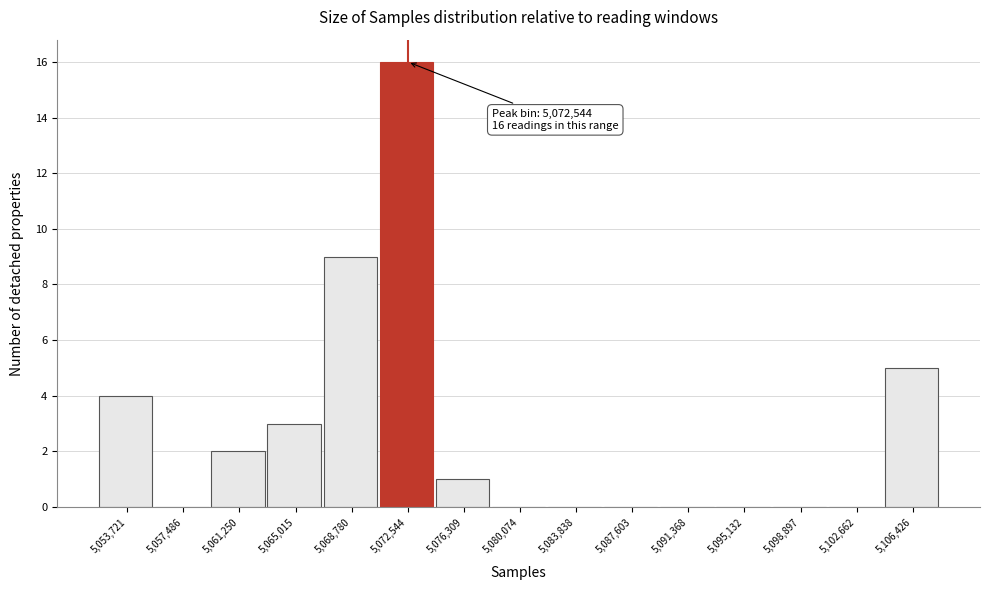

Which range on the x-axis has the tallest bar?

5070500 to 5074500